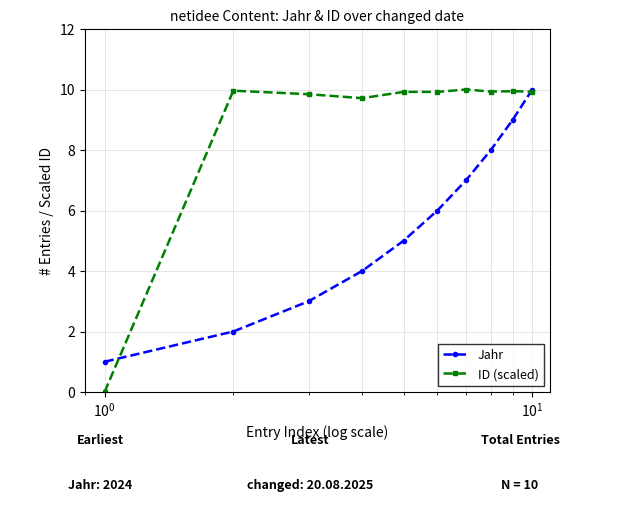

How many data points in Jahr are less than 6?

5